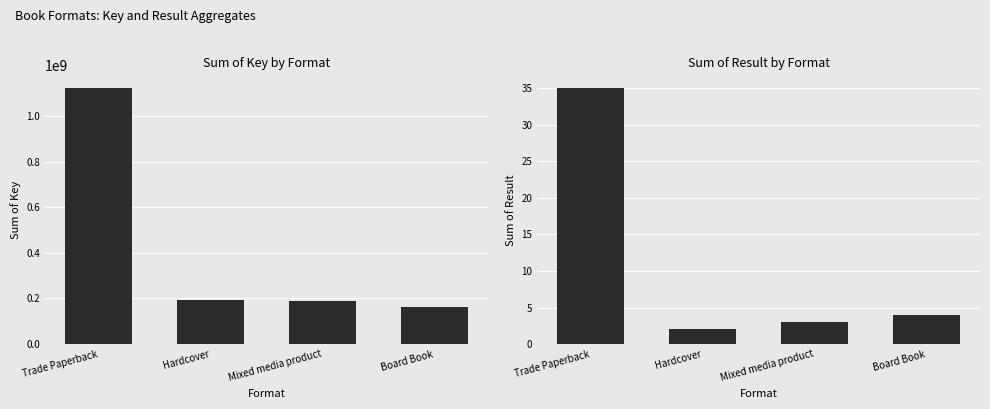

What value does the Result series have at Board Book, to the nearest 5?

5